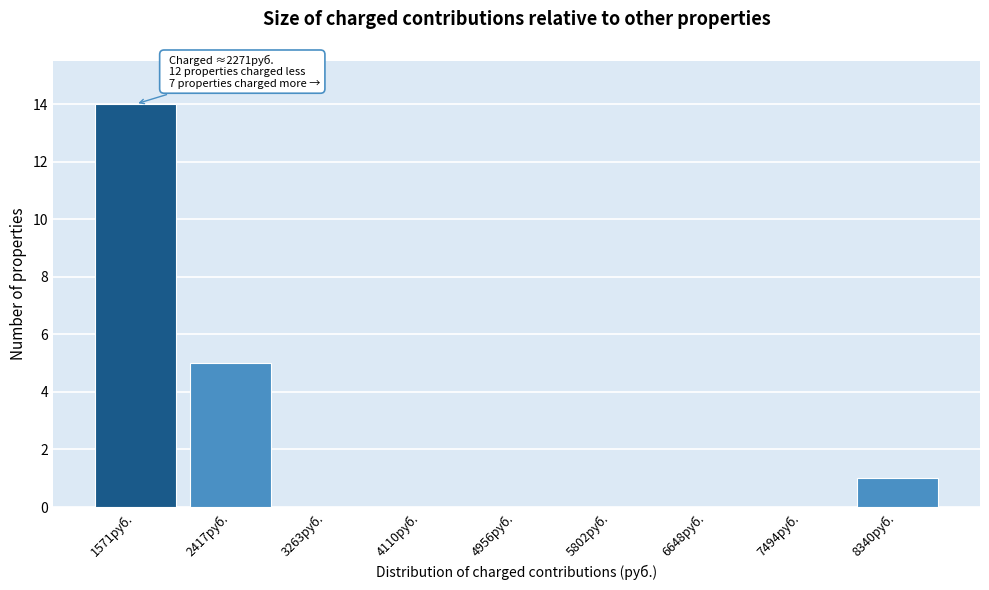

Reading left to right, what are all the values shown in this chart?

1571руб.=14	2417руб.=5	3263руб.=0	4110руб.=0	4956руб.=0	5802руб.=0	6648руб.=0	7494руб.=0	8340руб.=1